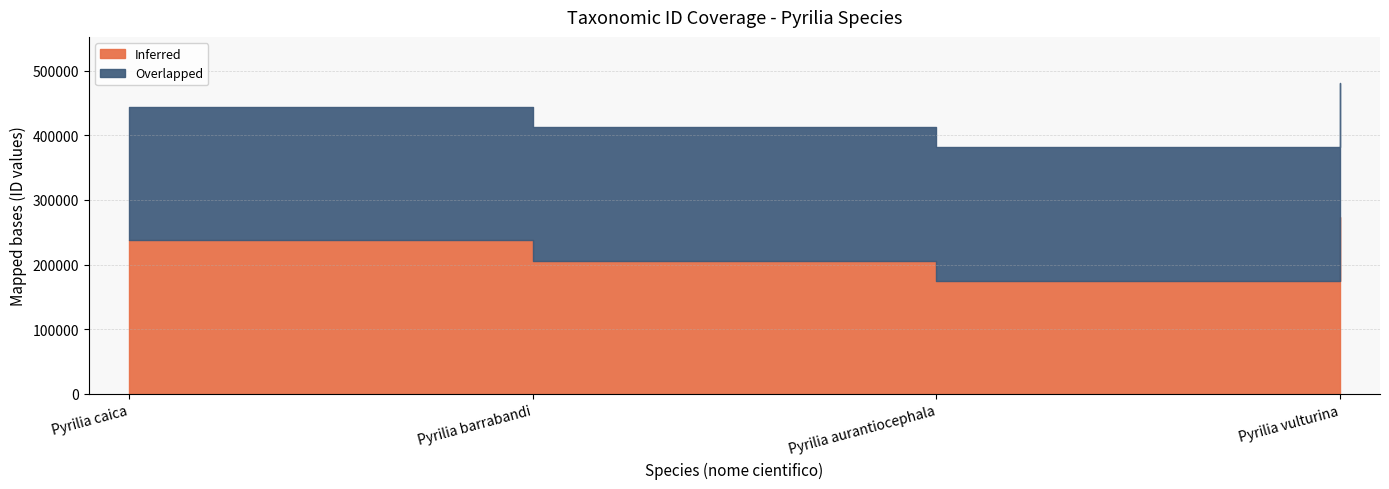

Reading left to right, what are all the values shown in this chart?

Inferred: 238133	206393	174998	273786
Overlapped: 206412	206412	206412	206412